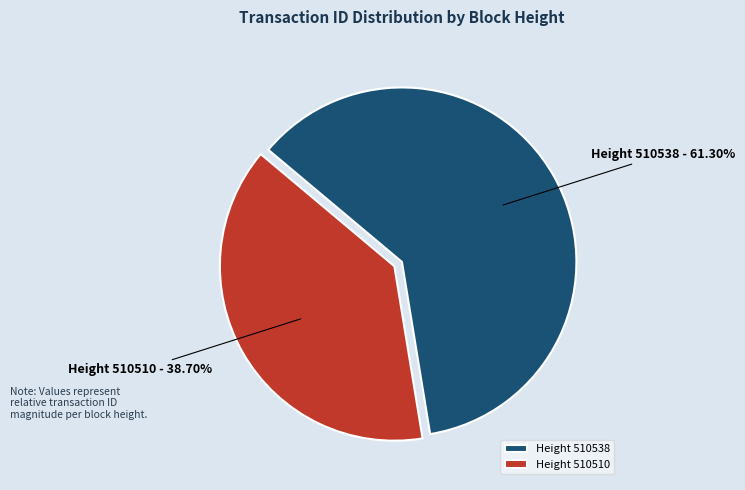

To the nearest percent, what is the difference between the largest and smallest slice percentages?

23%